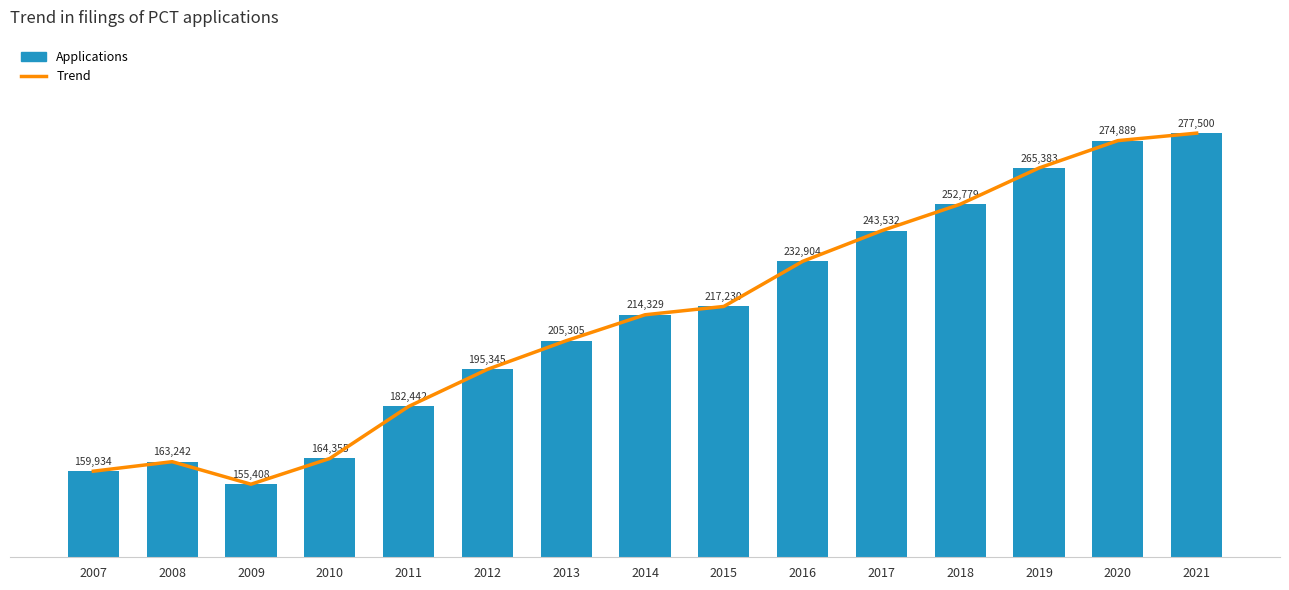

Between 2016 and 2017, which series saw the biggest shift?

Trend